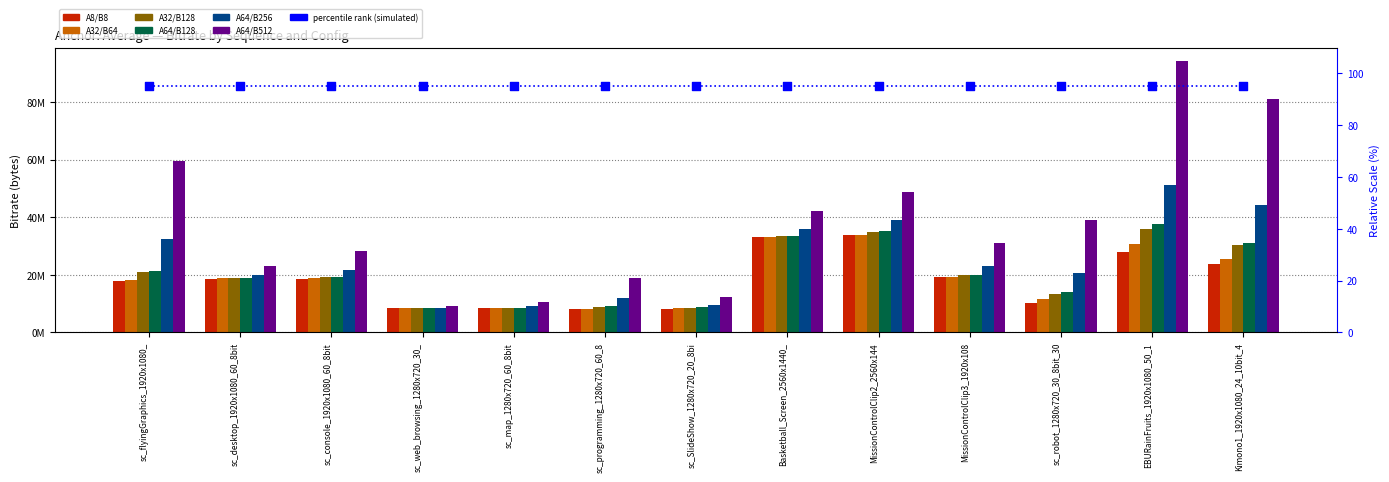

Which series reaches the maximum Y coordinate?

A64/B512